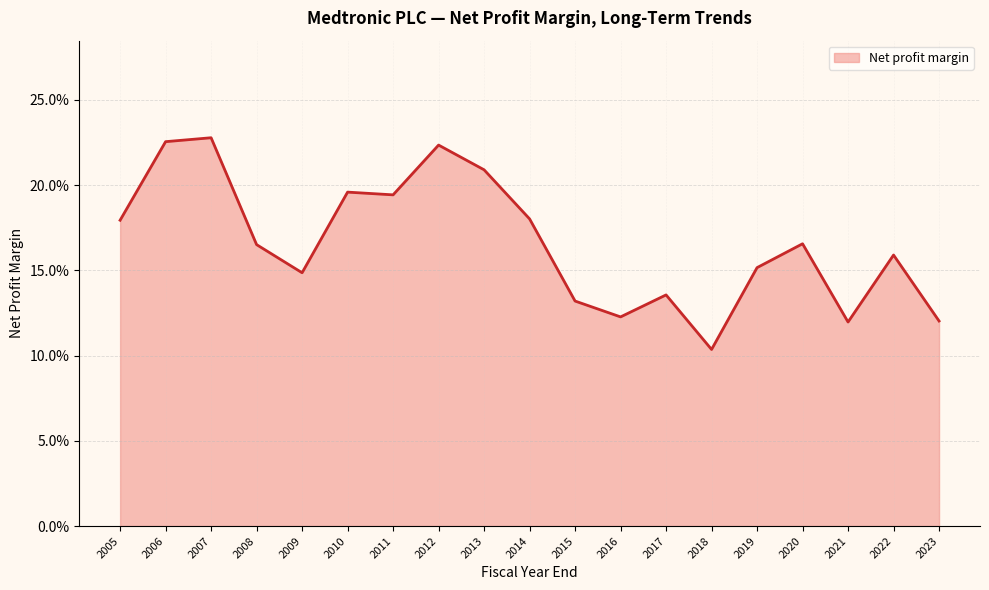

Does the chart have visible grid lines?

Yes